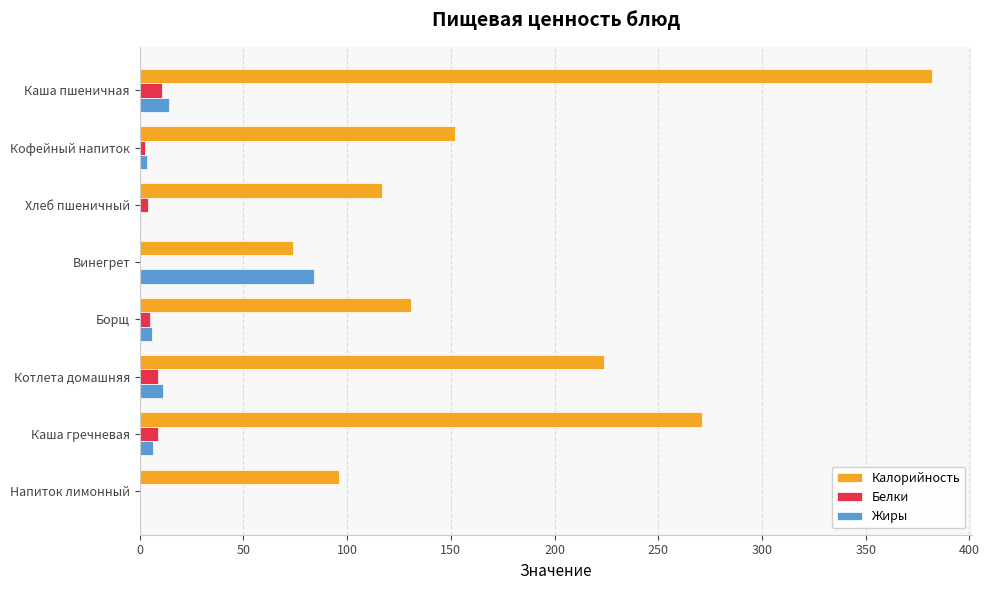

Which series has the largest total across all categories?

Калорийность